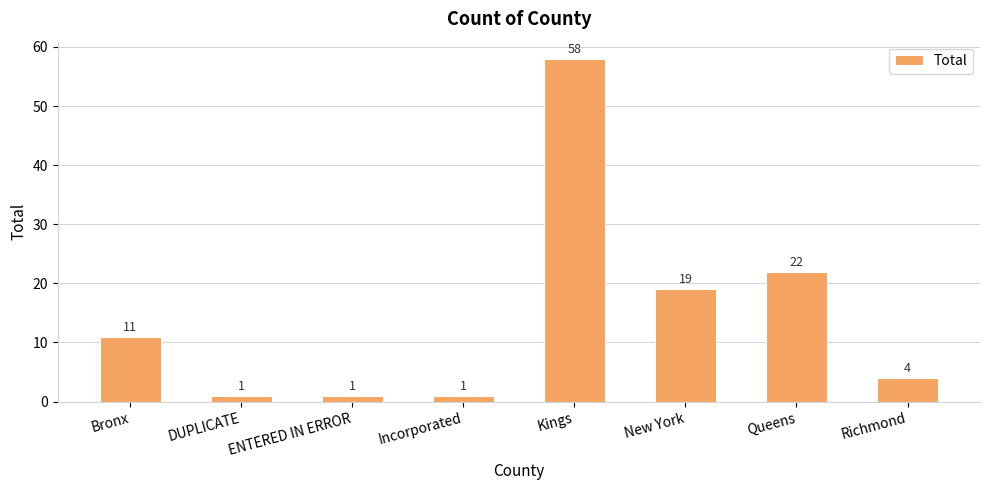

What is the greatest value displayed?

58